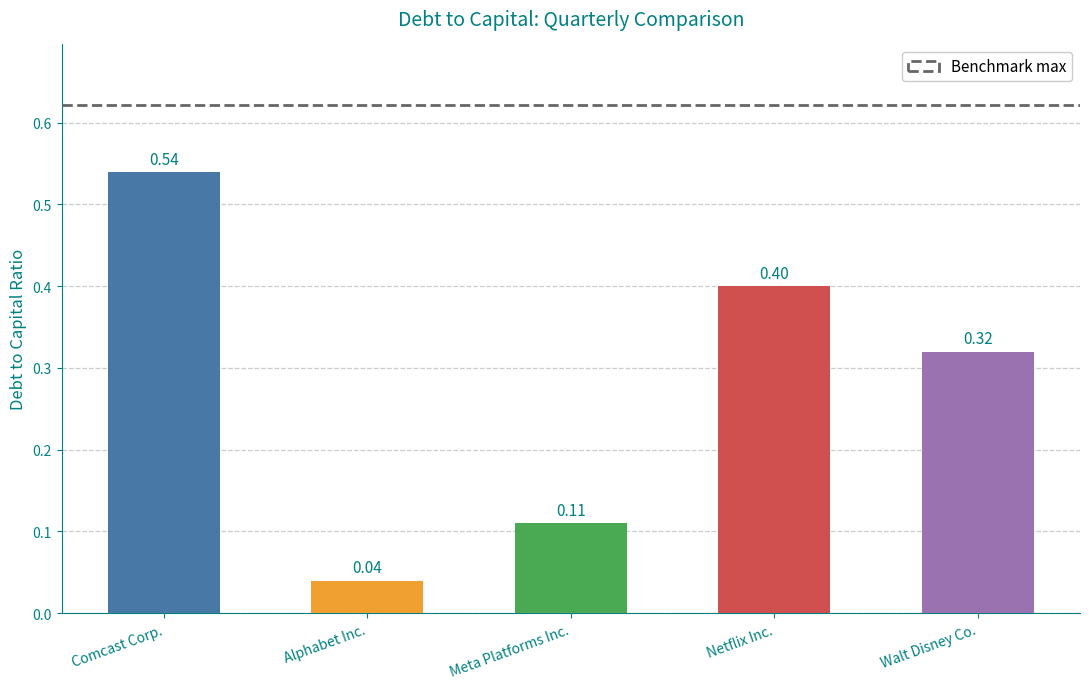

Rank the series by their maximum value, from lowest to highest.

Alphabet Inc., Meta Platforms Inc., Walt Disney Co., Netflix Inc., Comcast Corp.